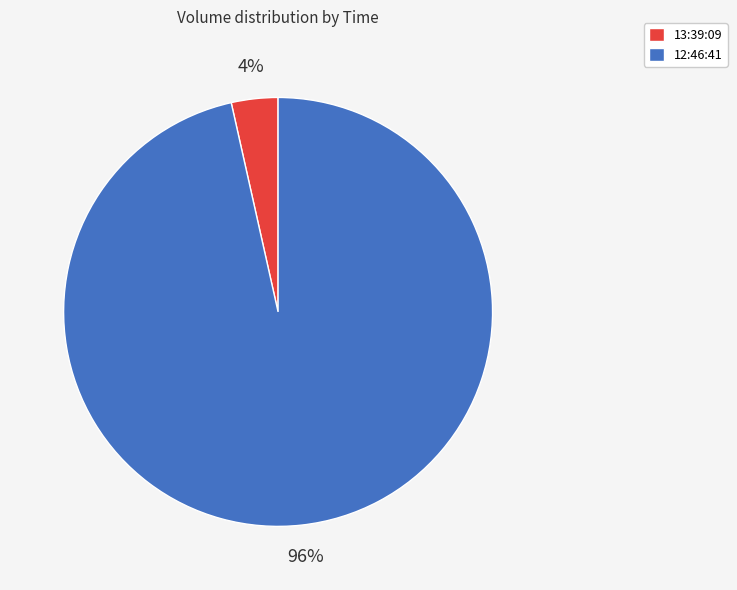

To the nearest percent, what is the average slice percentage?

50%